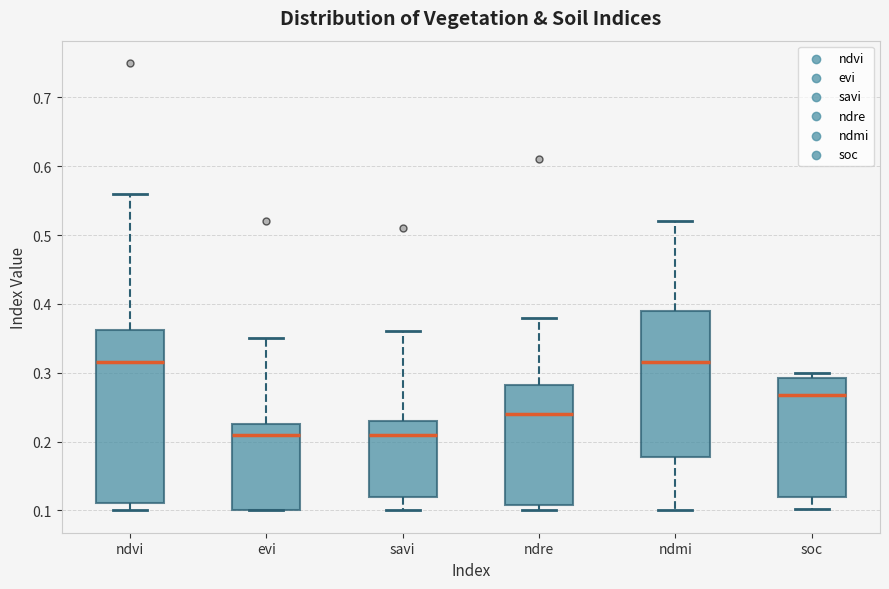

Comparing the boxes themselves (not the whiskers), which one is the tallest?

ndvi